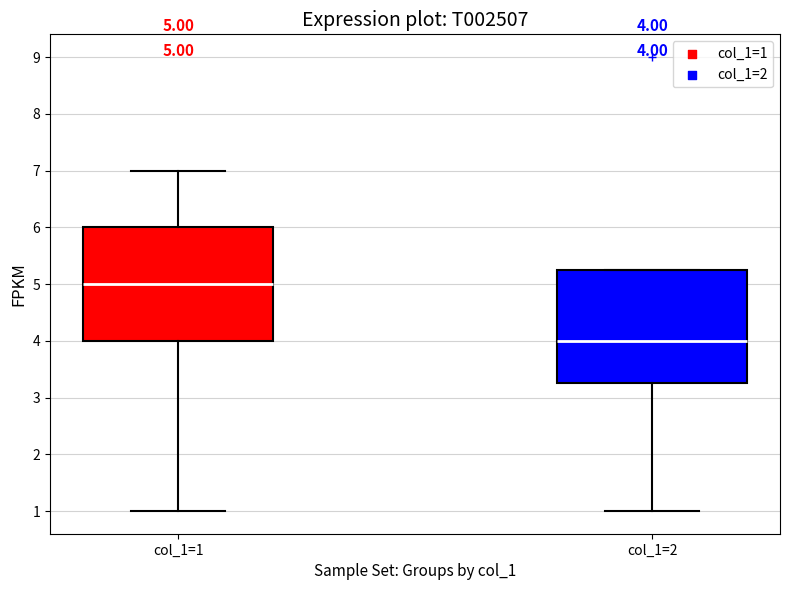

Which box has the lowest median line?

col_1=2